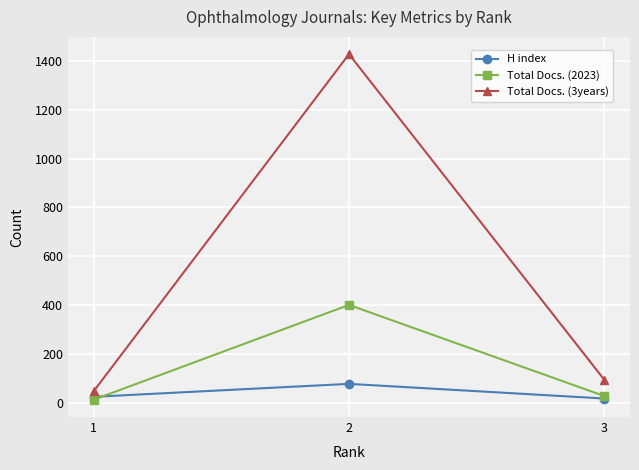

What is the lowest value of the Total Docs. (2023) series?

13